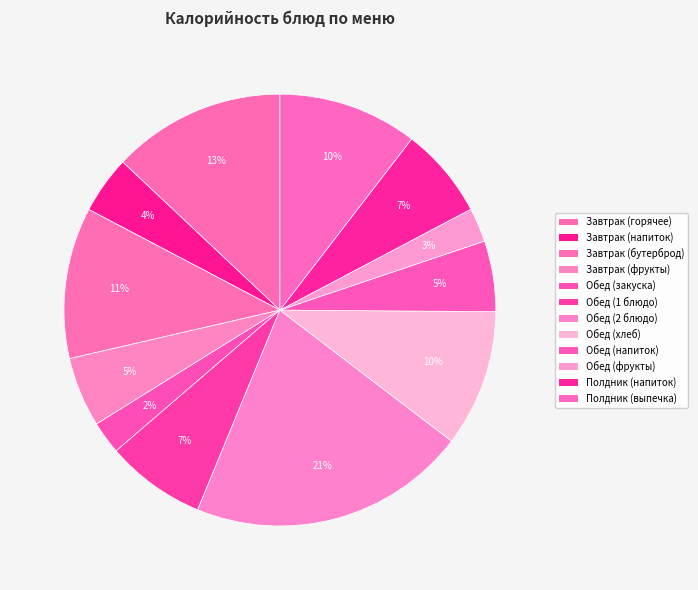

Count the number of slices in the pie.

12